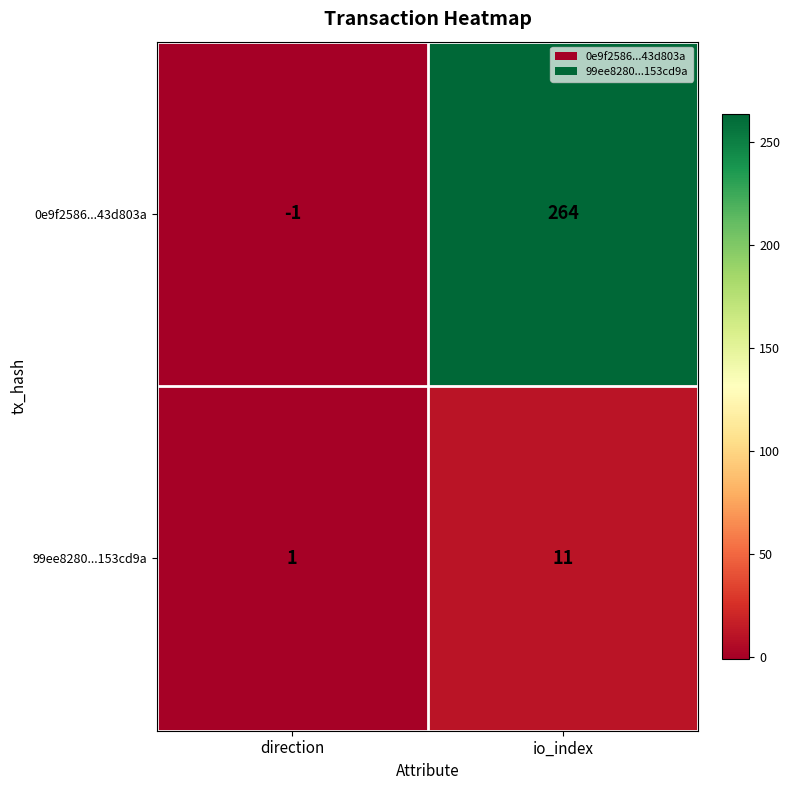

At which category is the sum across all series the highest?

io_index